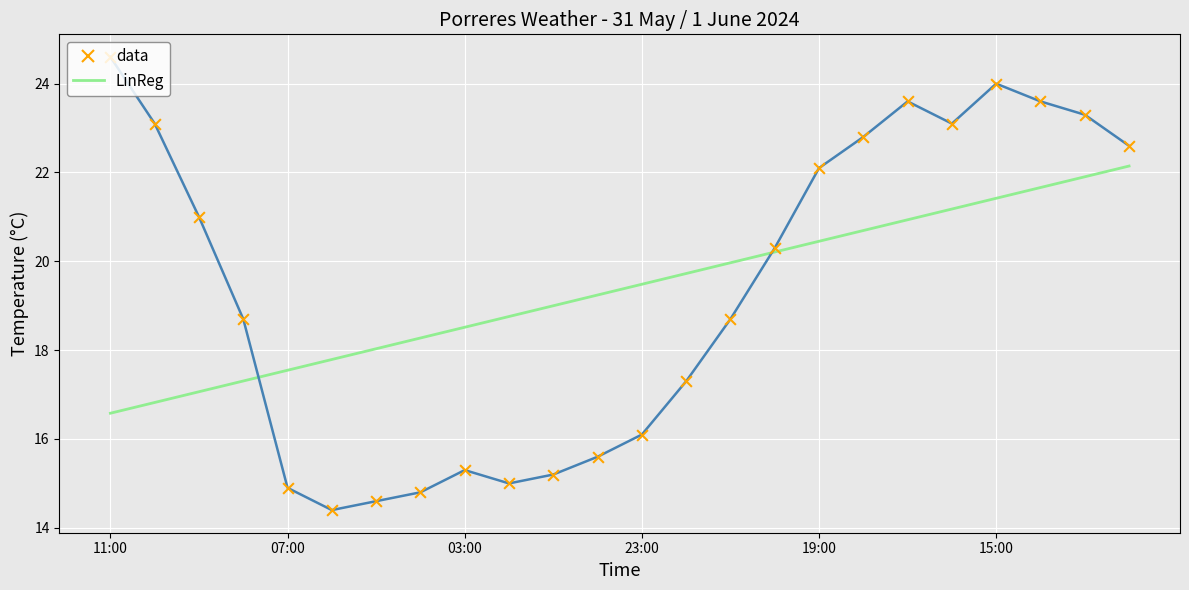

What are all the series names shown in the legend?

data, LinReg